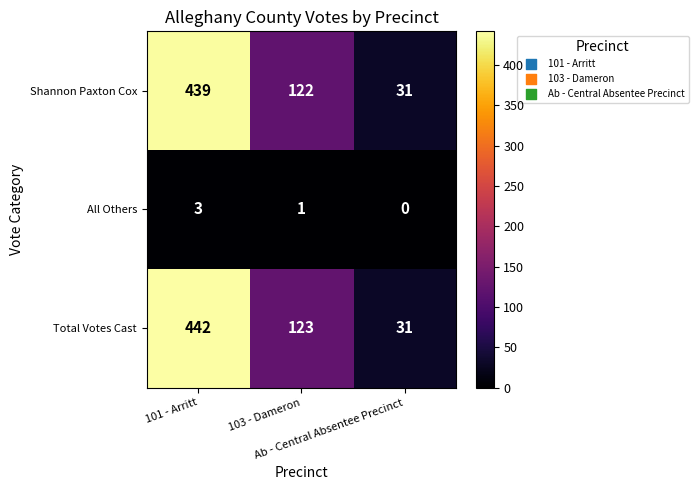

What is the total value across all series at Ab - Central Absentee Precinct?

62